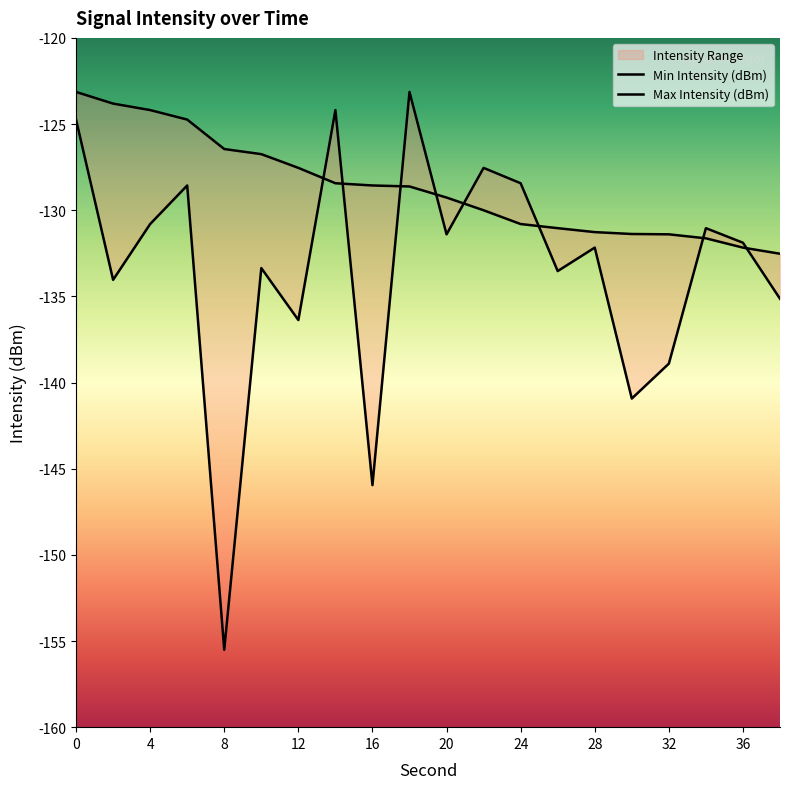

At which category does Min Intensity (dBm) reach its first local valley?

2